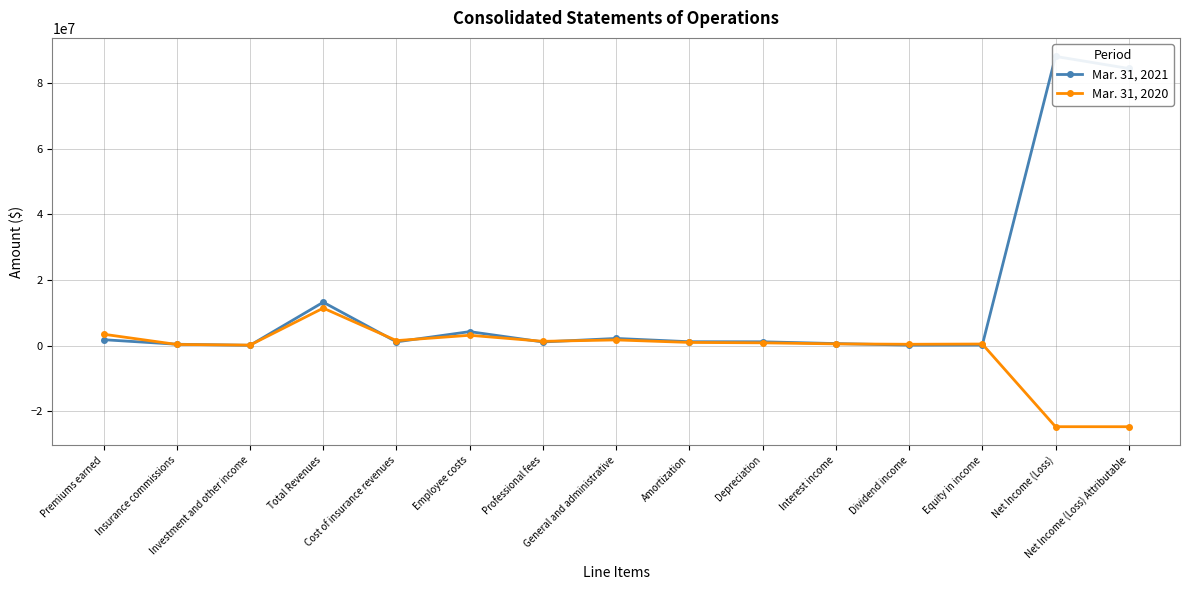

Which series has the largest range (max minus min)?

Mar. 31, 2021